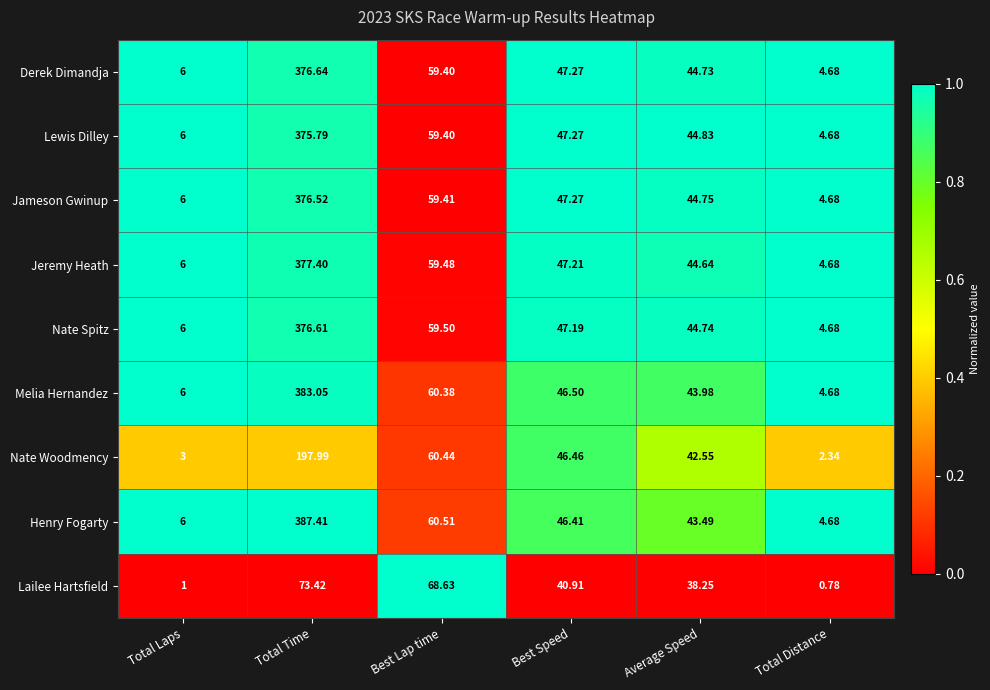

Which series has the largest total across all categories?

Henry Fogarty